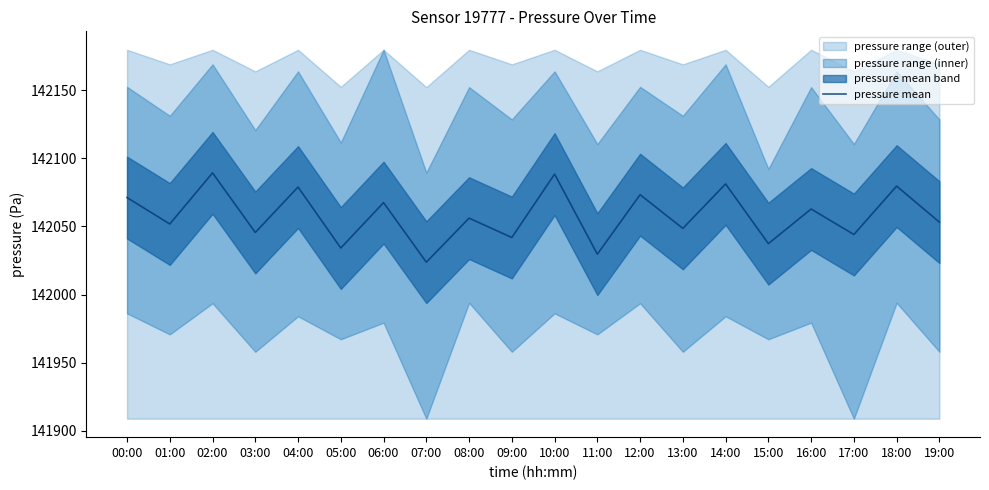

What is the ratio of the value at 03:00 to the value at 07:00?

1.0